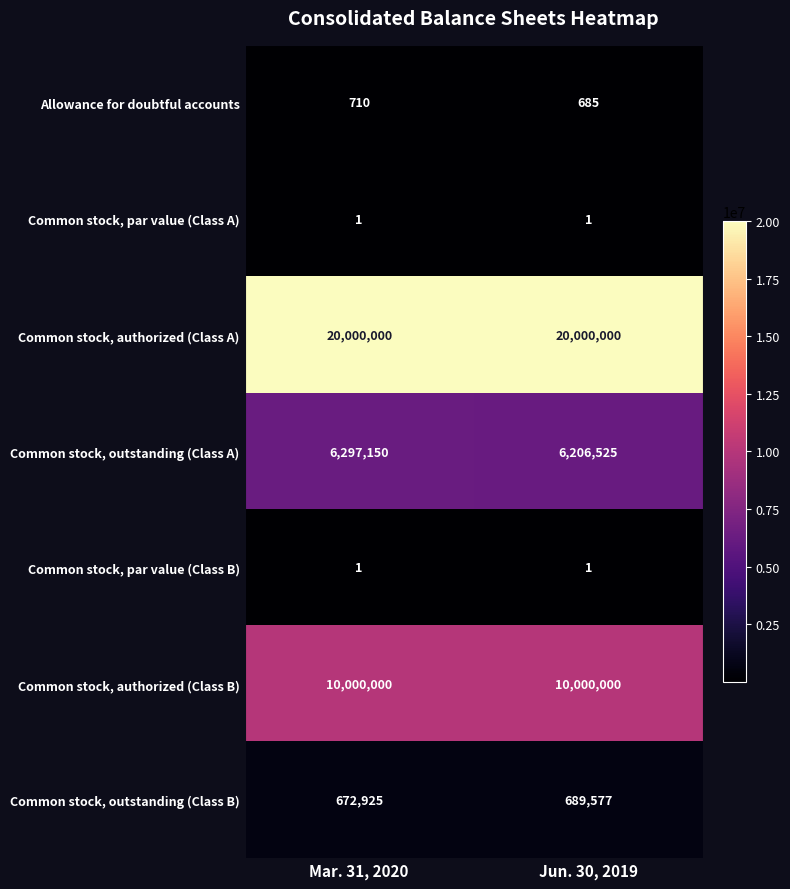

At how many categories does at least one series exceed 17556386?

2